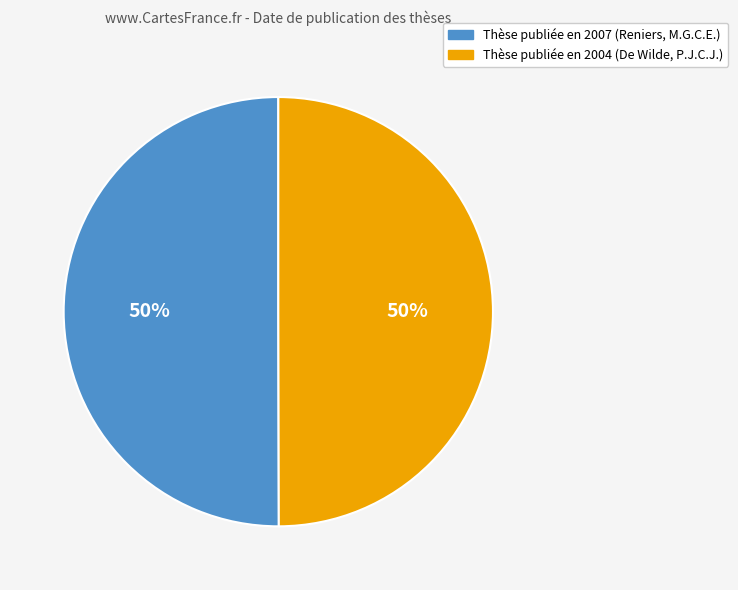

True or false: Thèse publiée en 2007 (Reniers, M.G.C.E.) accounts for 59% of the total.

False